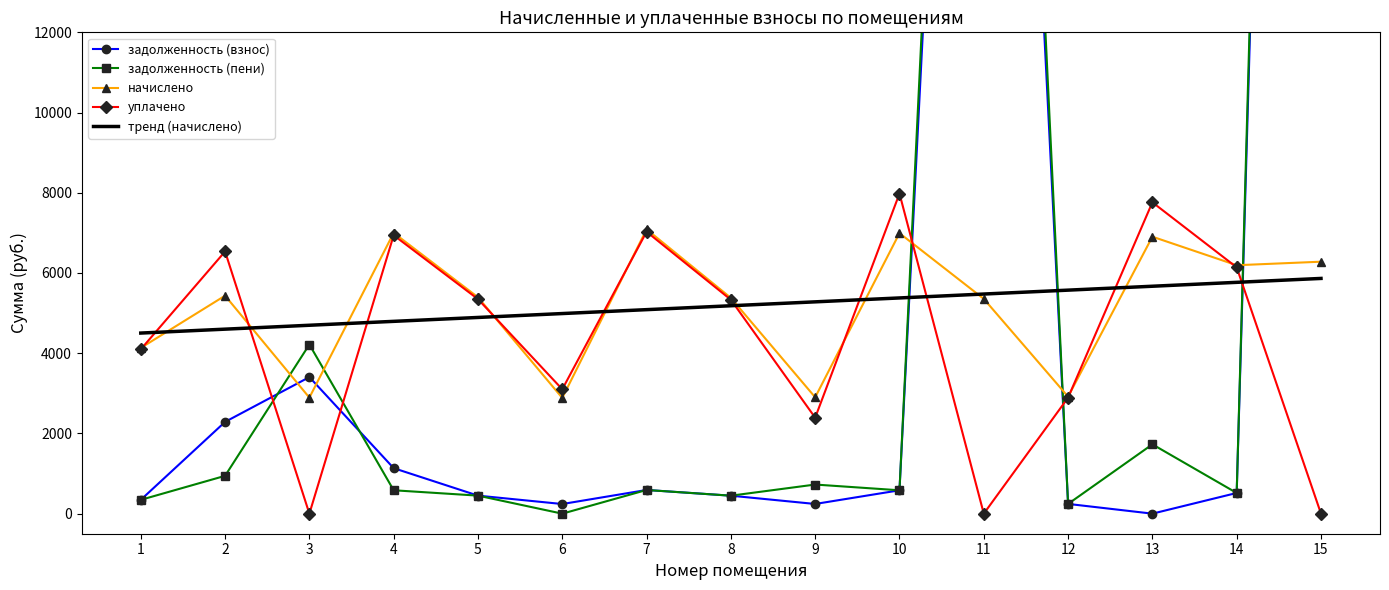

At which label does задолженность (пени) reach its minimum?

6